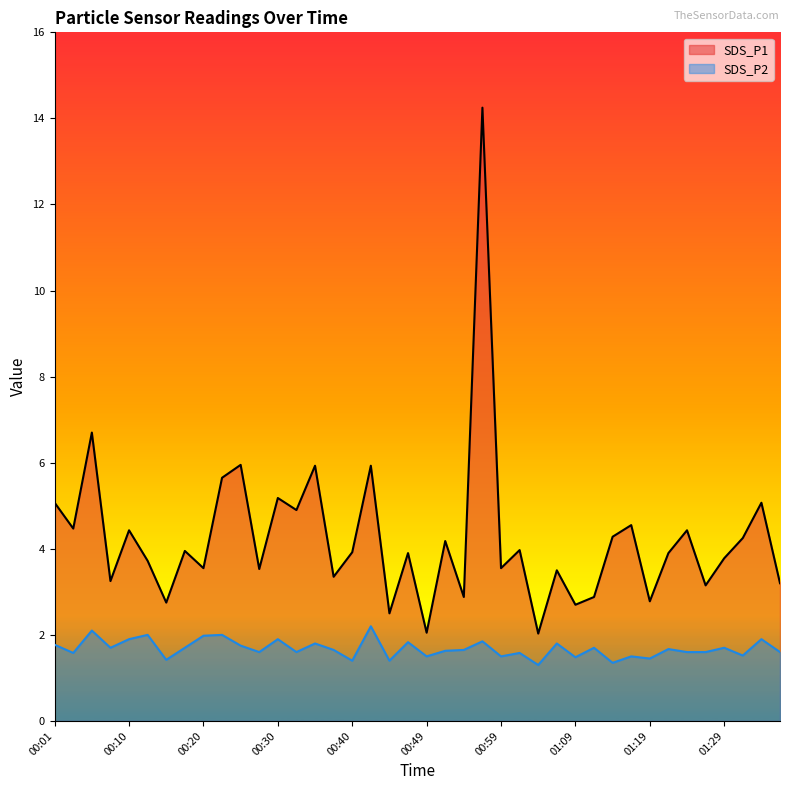

What position from the right is 00:37?

25